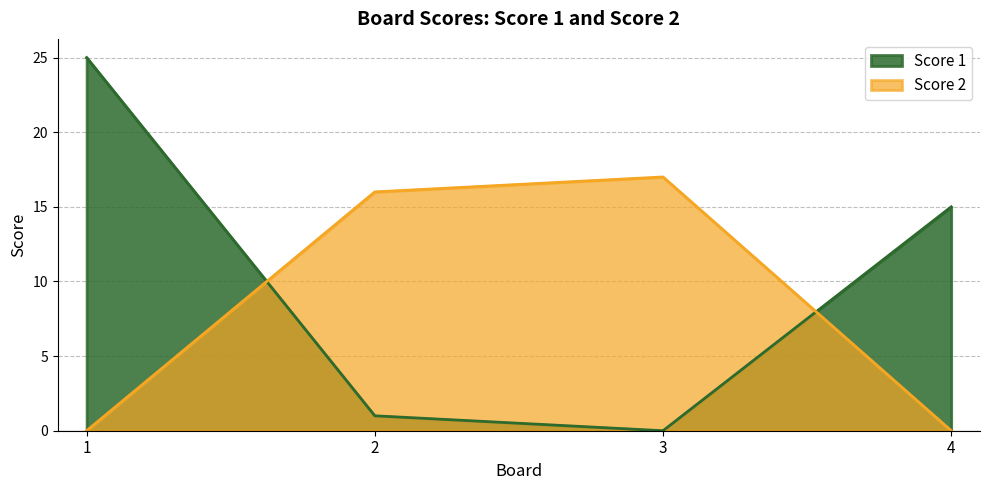

At which category does Score 2 reach its first local peak?

3